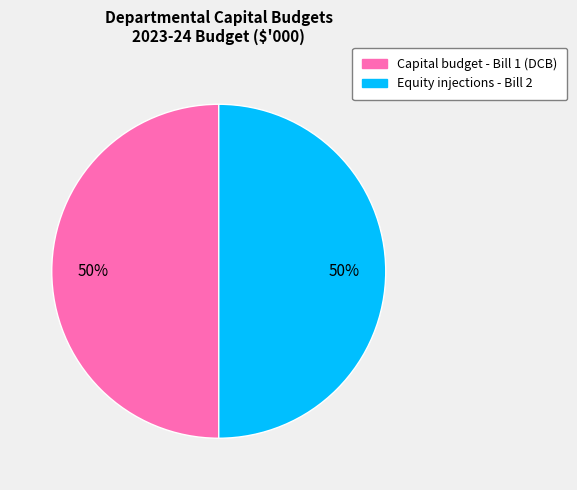

Is the sum of Equity injections - Bill 2 and Capital budget - Bill 1 (DCB) greater than half?

Yes